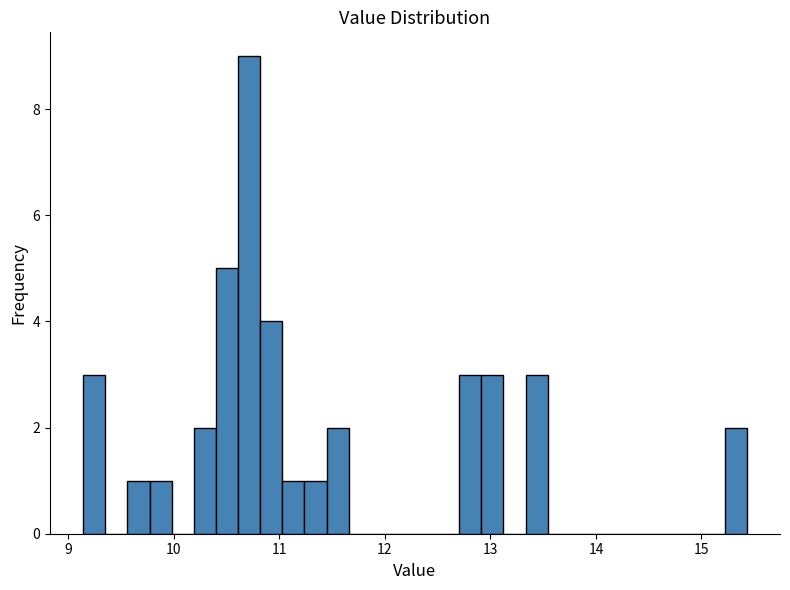

Read against the x-axis, roughly where is the centre of the tallest bar?

10.7